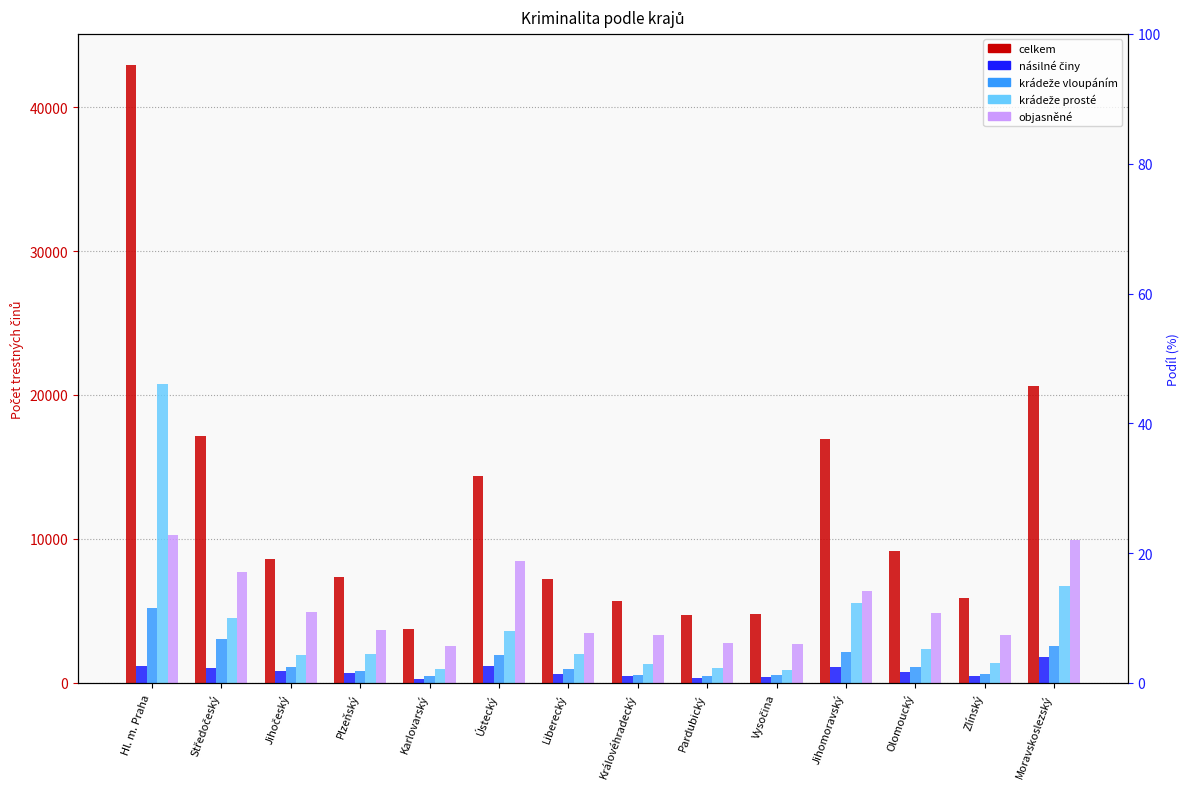

List the labels in order of krádeže prosté value, smallest first.

Vysočina, Karlovarský, Pardubický, Královéhradecký, Zlínský, Jihočeský, Plzeňský, Liberecký, Olomoucký, Ústecký, Středočeský, Jihomoravský, Moravskoslezský, Hl. m. Praha